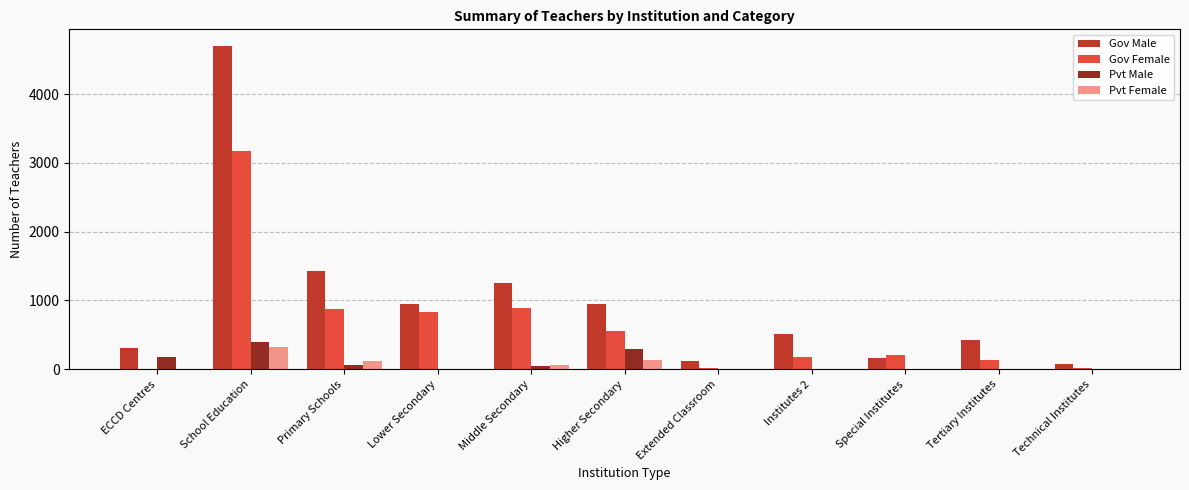

The Pvt Male series shows 155 at Institutes 2. True or false?

False